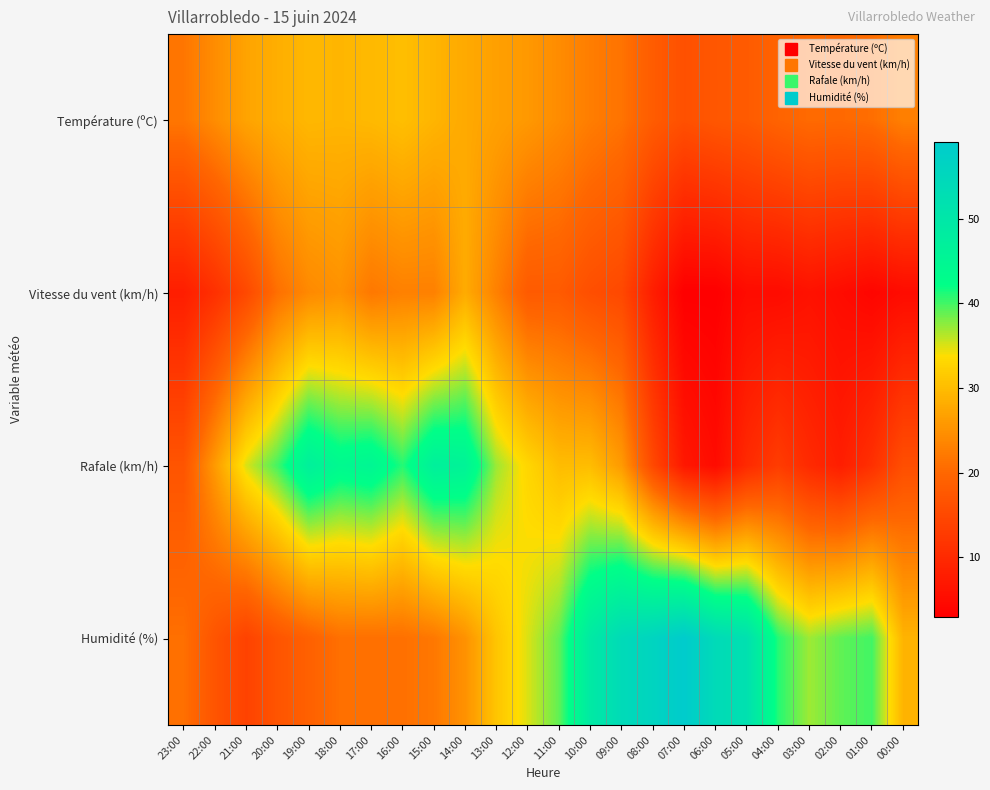

Reading right to left, transcribe all the data shown in this chart.

Température (ºC): 00:00=22.9	01:00=20.8	02:00=20.2	03:00=20.4	04:00=19.4	05:00=18.0	06:00=17.4	07:00=16.3	08:00=18.2	09:00=21.4	10:00=22.6	11:00=24.3	12:00=25.8	13:00=26.7	14:00=27.8	15:00=29.1	16:00=30.3	17:00=29.6	18:00=29.2	19:00=29.4	20:00=28.4	21:00=27.1	22:00=24.4	23:00=21.8
Vitesse du vent (km/h): 00:00=5.0	01:00=4.0	02:00=5.0	03:00=6.0	04:00=5.0	05:00=5.0	06:00=3.0	07:00=3.0	08:00=8.0	09:00=15.0	10:00=16.0	11:00=18.0	12:00=18.0	13:00=23.0	14:00=28.0	15:00=23.0	16:00=23.0	17:00=22.0	18:00=25.0	19:00=24.0	20:00=21.0	21:00=15.0	22:00=11.0	23:00=8.0
Rafale (km/h): 00:00=16.0	01:00=11.0	02:00=8.0	03:00=10.0	04:00=13.0	05:00=10.0	06:00=5.0	07:00=7.0	08:00=15.0	09:00=26.0	10:00=30.0	11:00=30.0	12:00=33.0	13:00=37.0	14:00=46.0	15:00=47.0	16:00=41.0	17:00=45.0	18:00=44.0	19:00=47.0	20:00=40.0	21:00=35.0	22:00=26.0	23:00=17.0
Humidité (%): 00:00=29.0	01:00=40.0	02:00=39.0	03:00=37.0	04:00=41.0	05:00=52.0	06:00=54.0	07:00=59.0	08:00=56.0	09:00=54.0	10:00=49.0	11:00=39.0	12:00=35.0	13:00=31.0	14:00=25.0	15:00=22.0	16:00=21.0	17:00=21.0	18:00=21.0	19:00=19.0	20:00=17.0	21:00=14.0	22:00=17.0	23:00=21.0